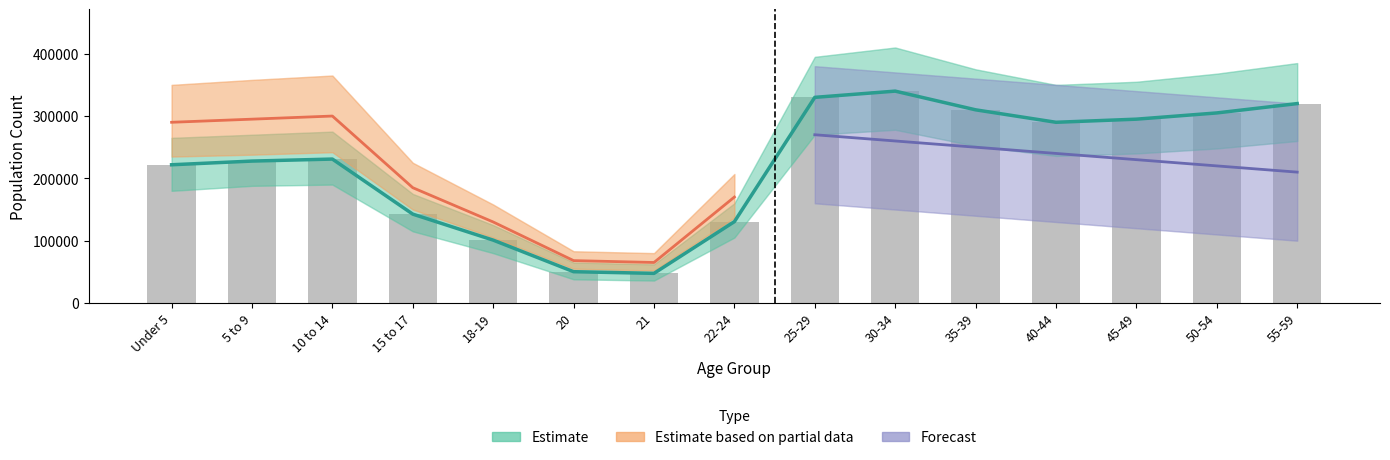

What is the value of the Indiana bar at the 11th from the left?

310000